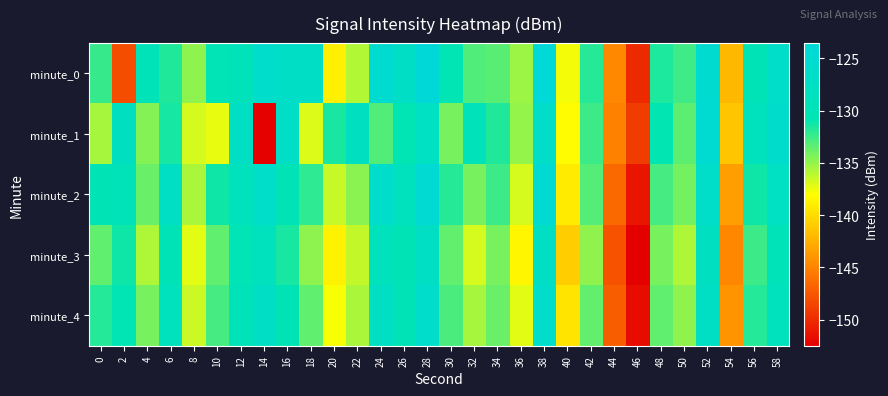

At which category does the chart reach its peak across all series?

28